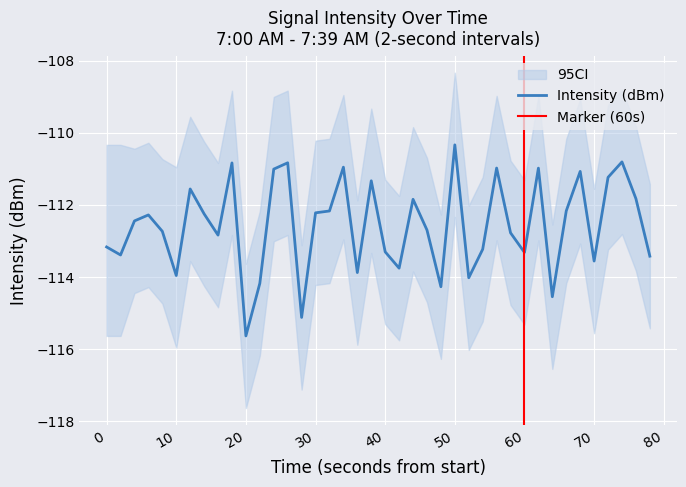

What is the highest value of the Intensity (dBm) series?

-110.3